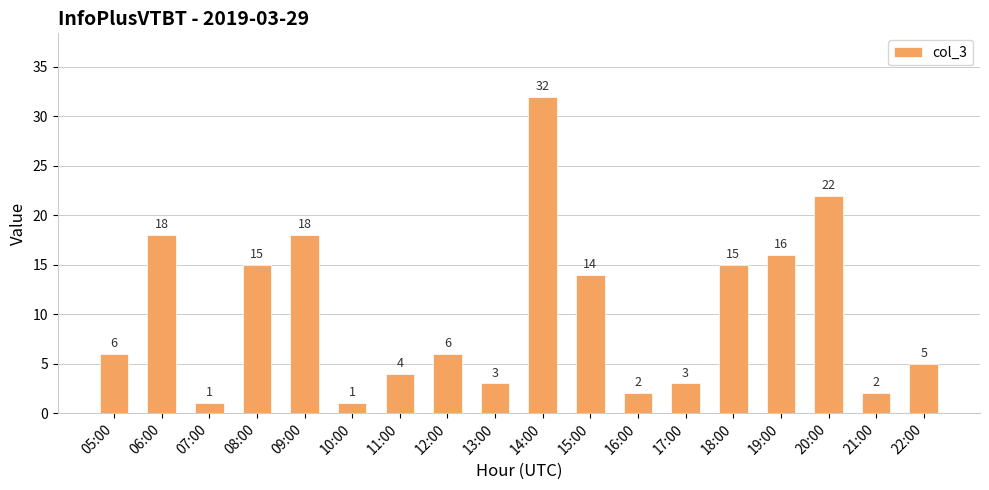

Is it true that the value at 22:00 is 5?

True